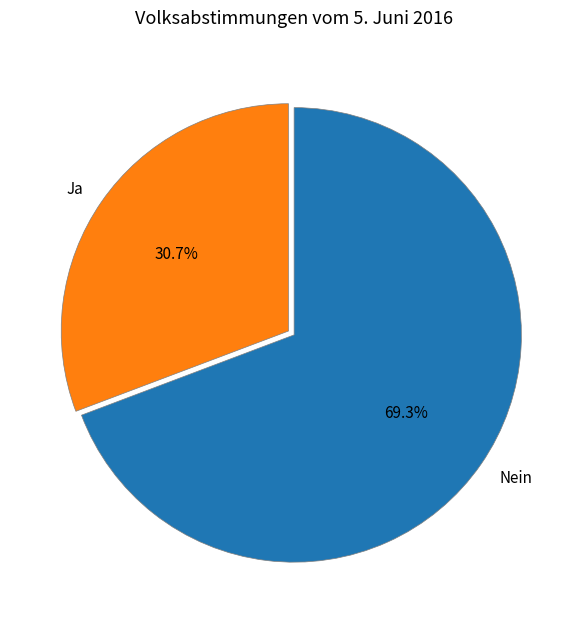

What portion of the pie excludes Ja?

69.3%